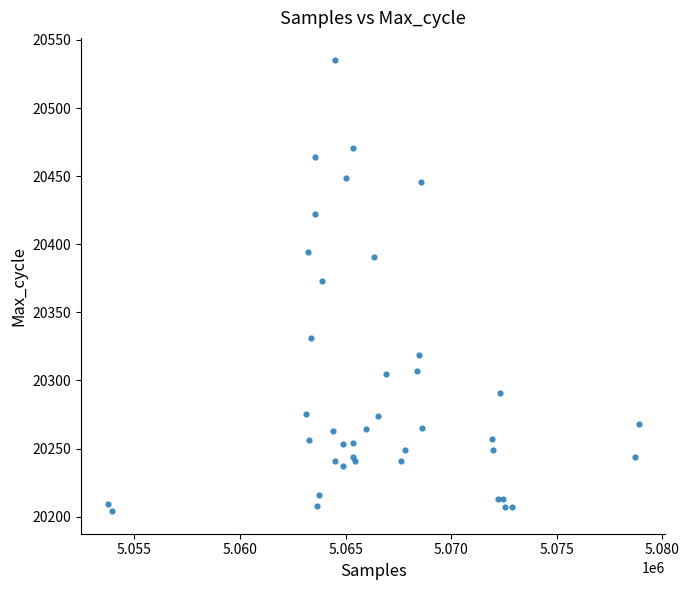

What Y value in the scatter plot is closest to 20369?

20373